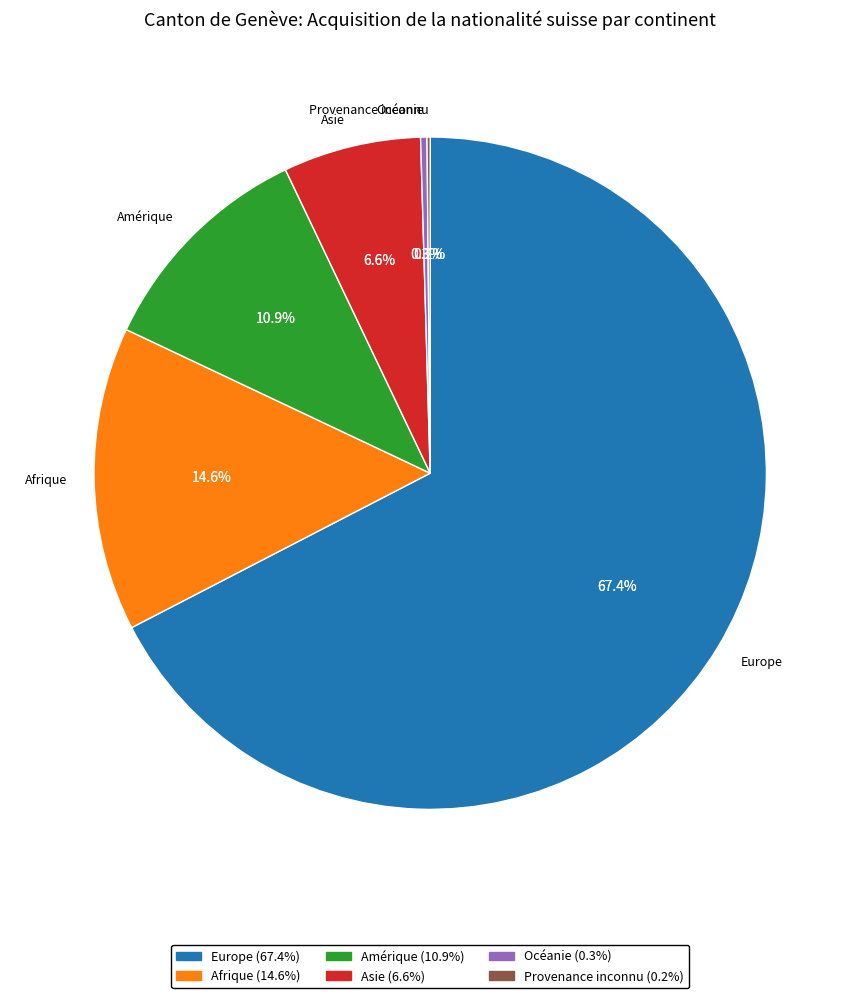

To the nearest percent, what is the average slice percentage?

17%